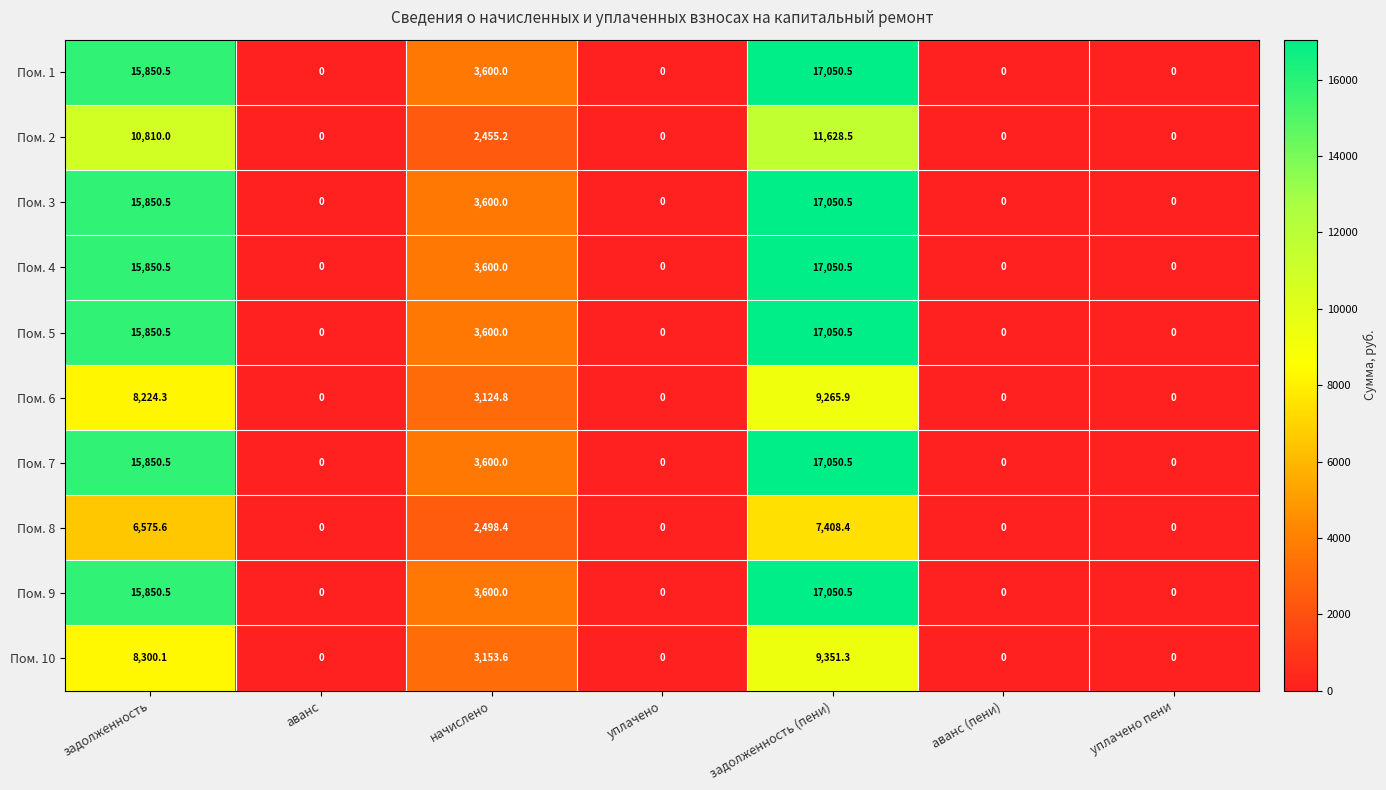

What is the maximum value shown in the chart?

17050.5